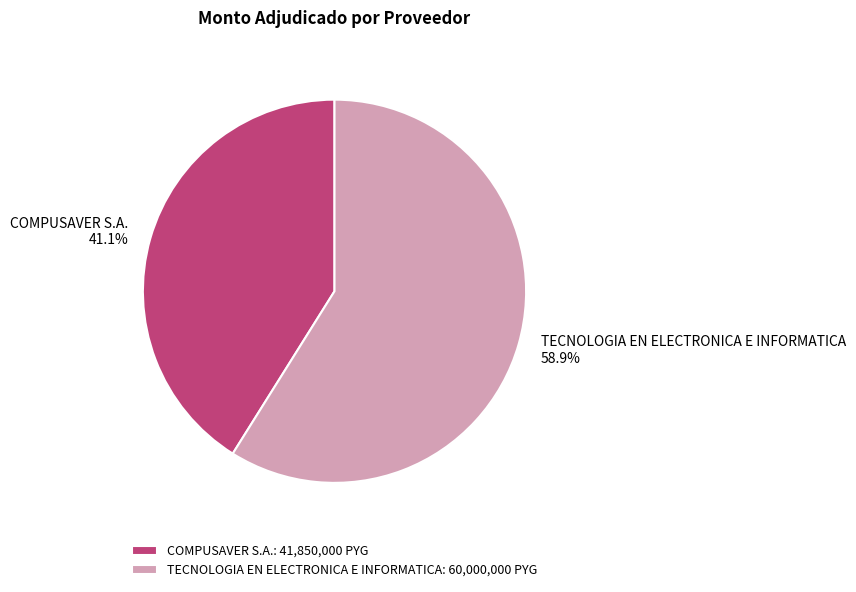

What percentage is the COMPUSAVER S.A. slice, to the nearest percent?

41%